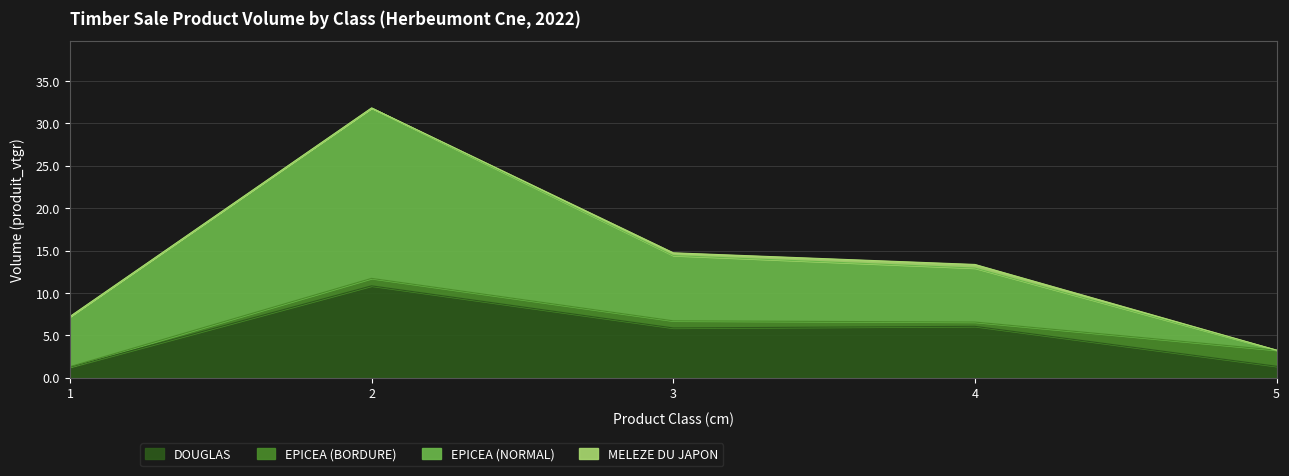

True or false: DOUGLAS and EPICEA (NORMAL) intersect in this chart.

False